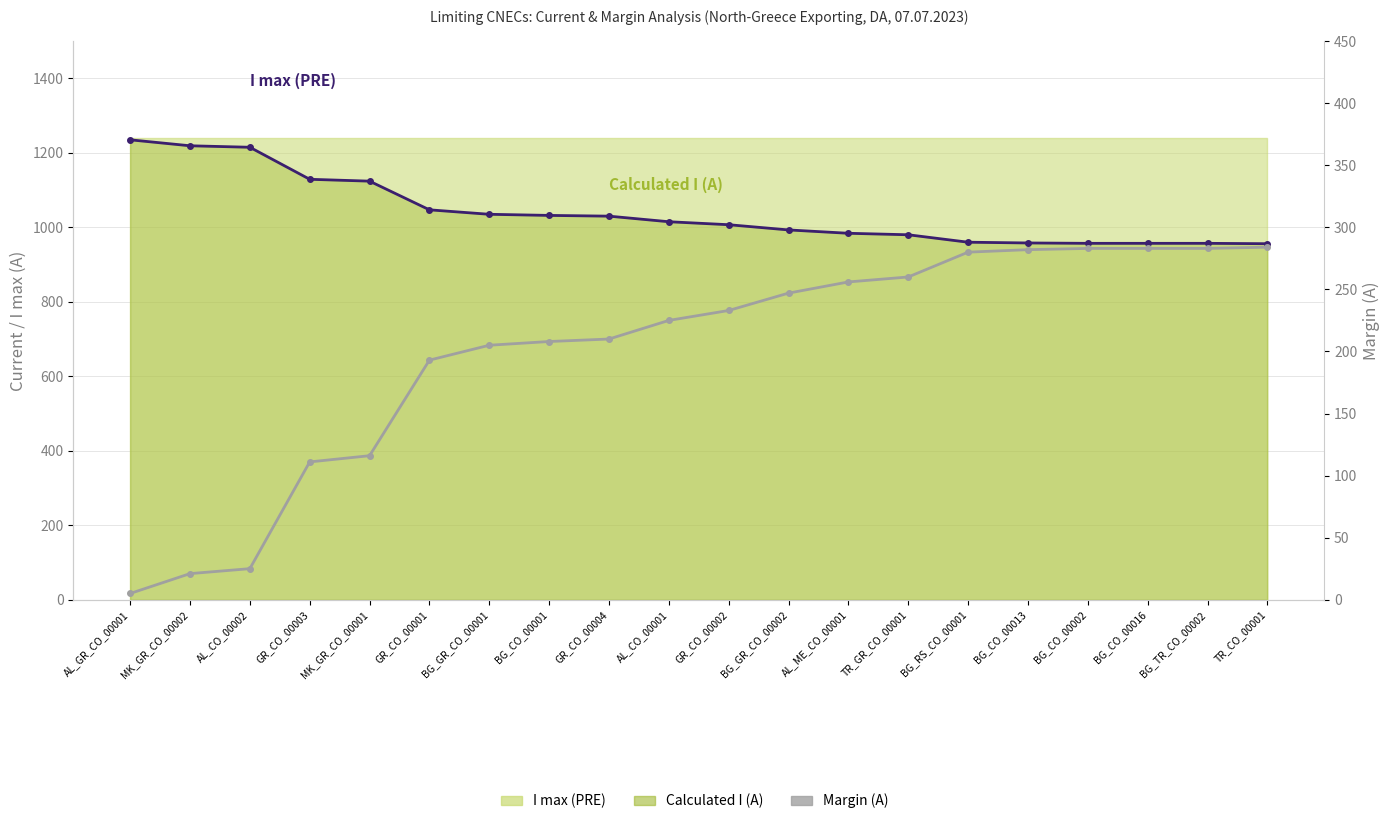

Which series has the widest spread of values?

Calculated I (A) line